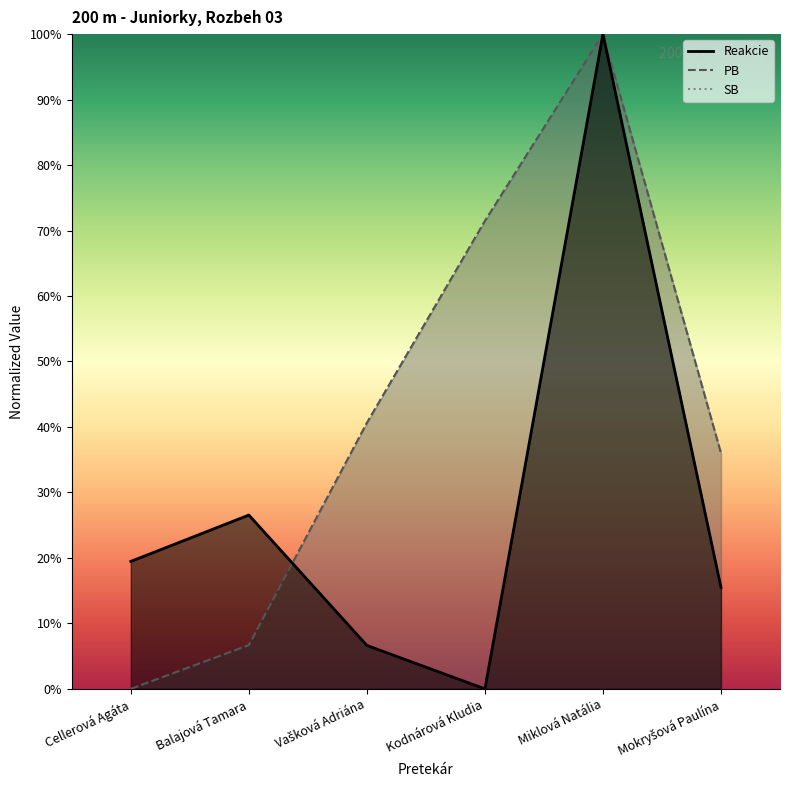

At which label is Reakcie closest to 50?

Balajová Tamara